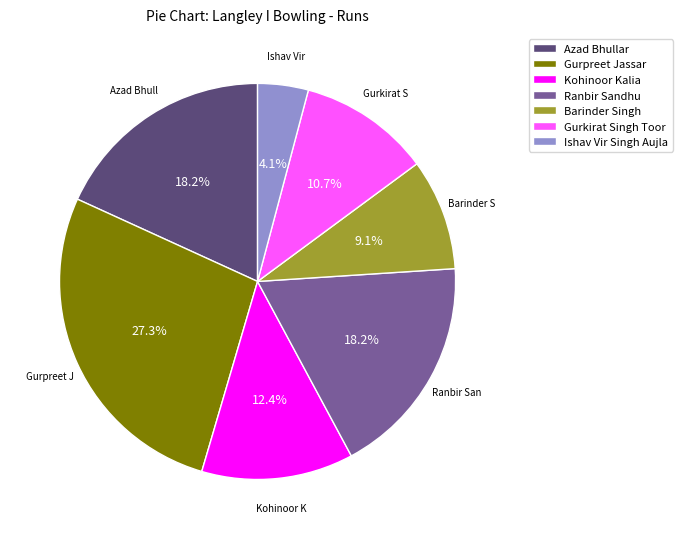

What is the largest slice in the pie chart?

Gurpreet Jassar